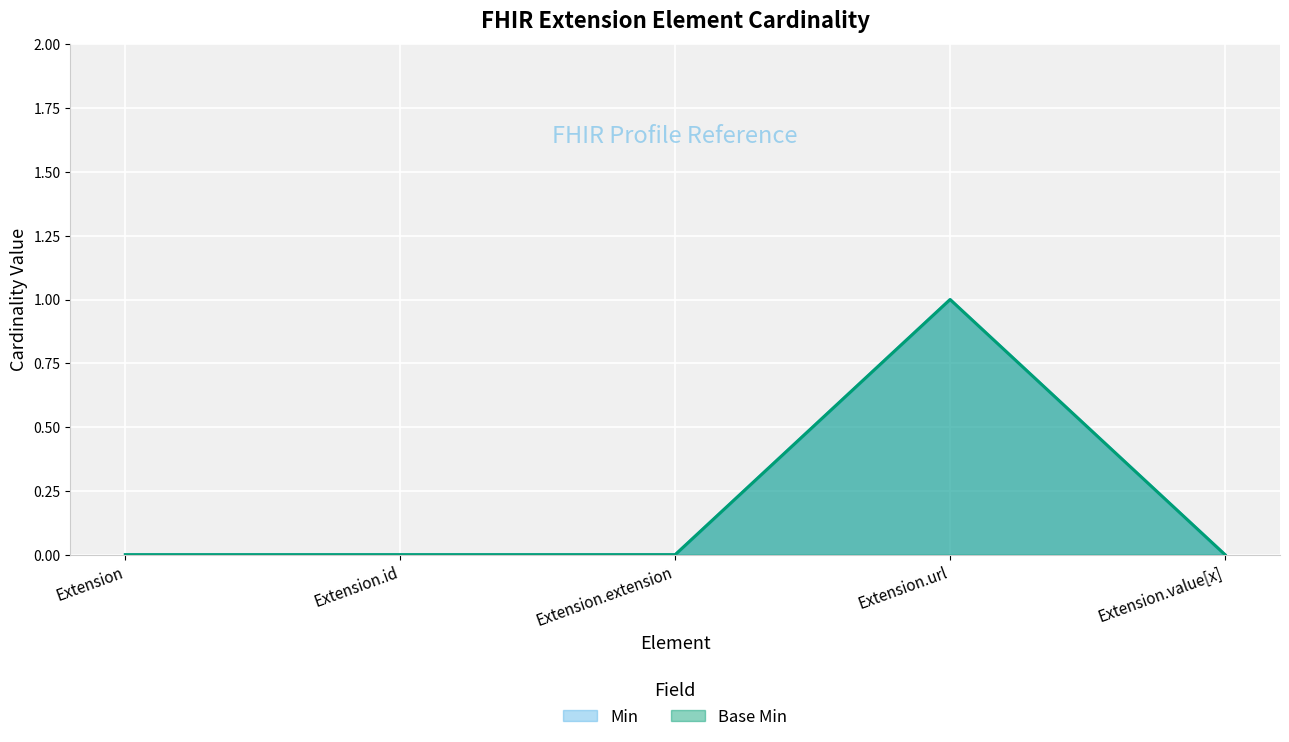

What is the label of the 3rd point from the right?

Extension.extension